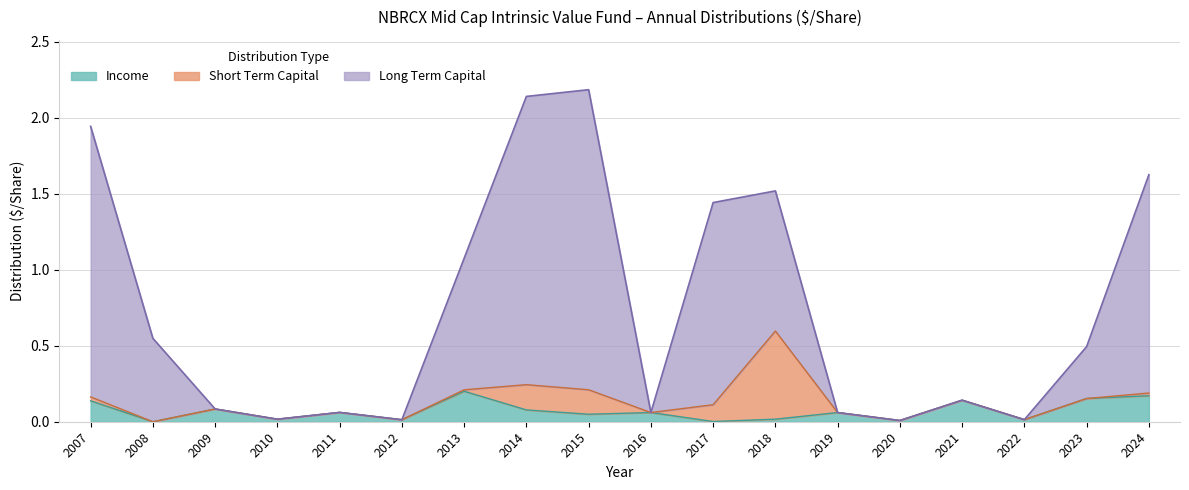

True or false: Long Term Capital and Income cross at least once.

False